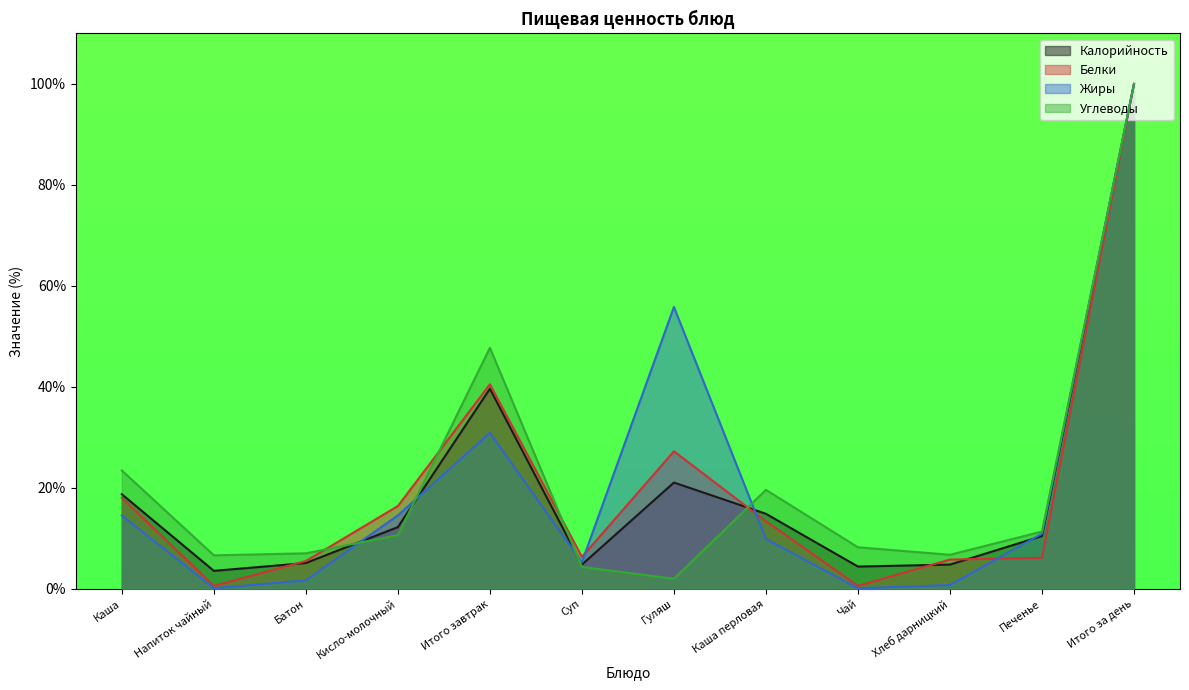

What is the value of the Белки point at the 10th from the left?

5.8